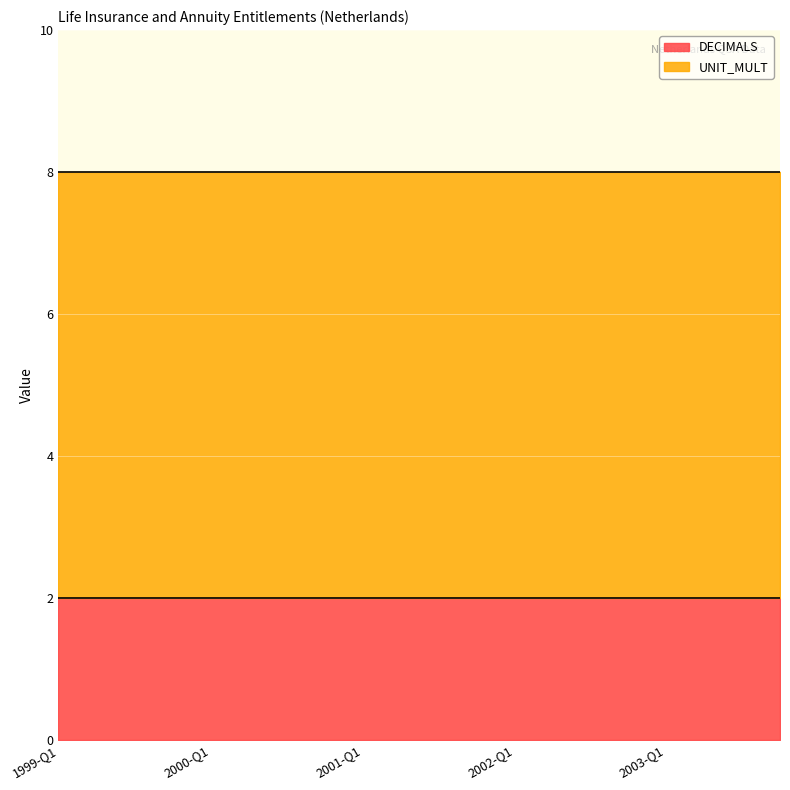

True or false: UNIT_MULT and DECIMALS intersect in this chart.

False